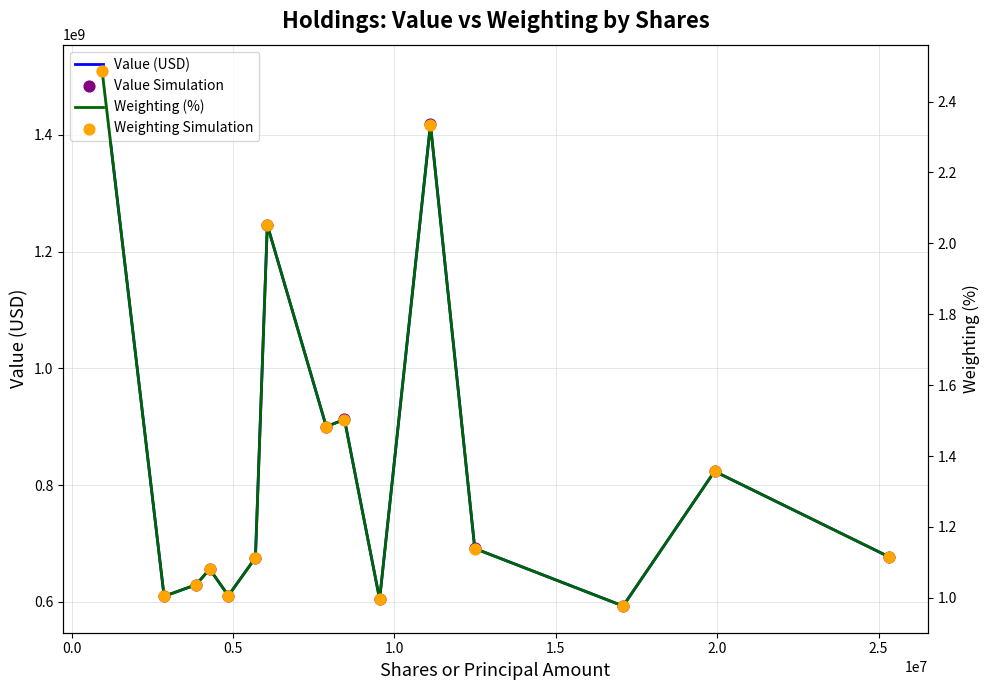

Is the value of Weighting (%) at 13 greater than the value of Value Simulation at 1.0?

No